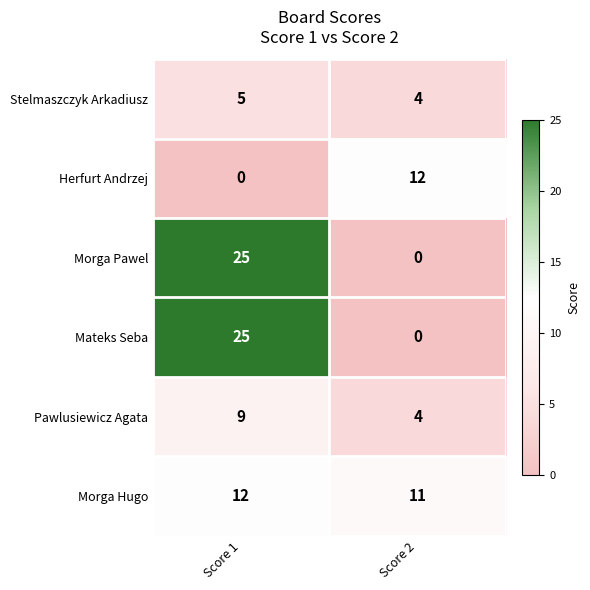

What is the difference between the maximum and minimum values in the Pawlusiewicz Agata series?

5